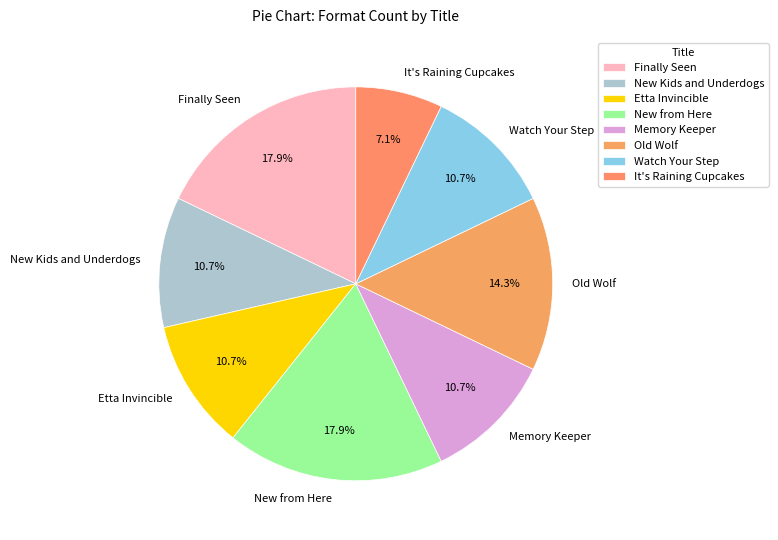

To the nearest percent, what portion does Memory Keeper represent?

11%